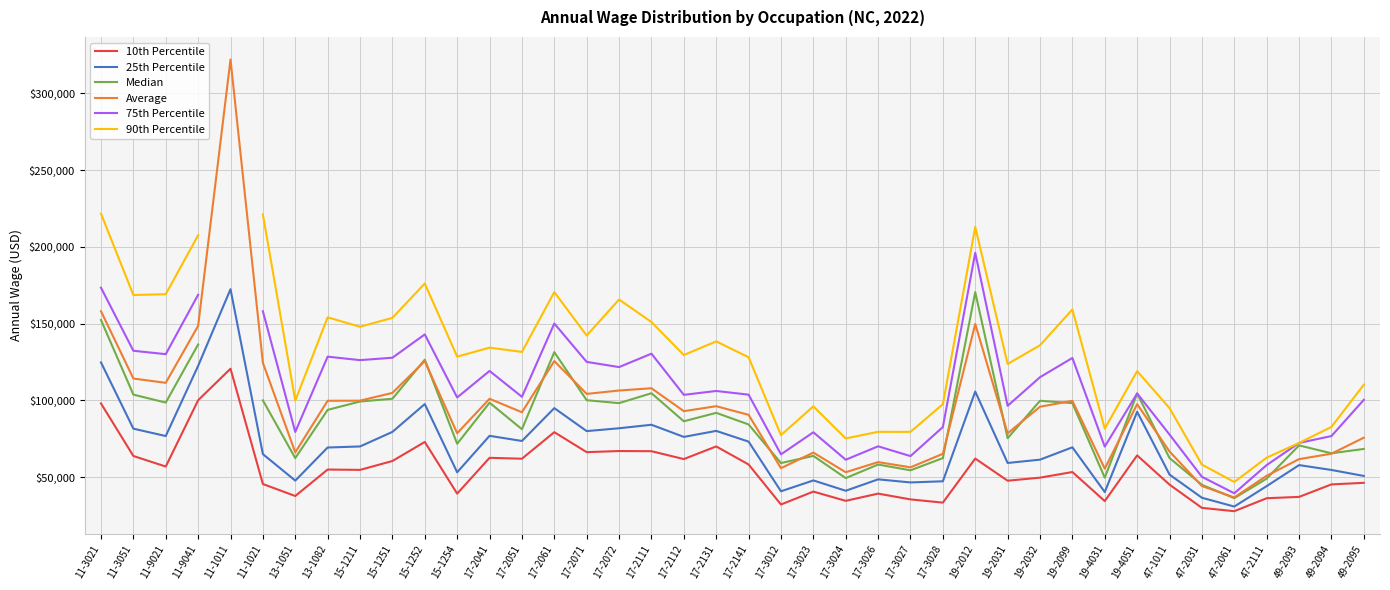

What is the highest value of the Median series?

170550.0